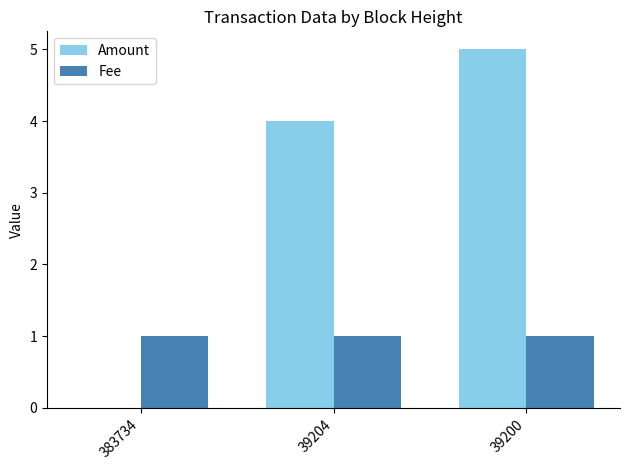

How many categories are shown in the chart?

3